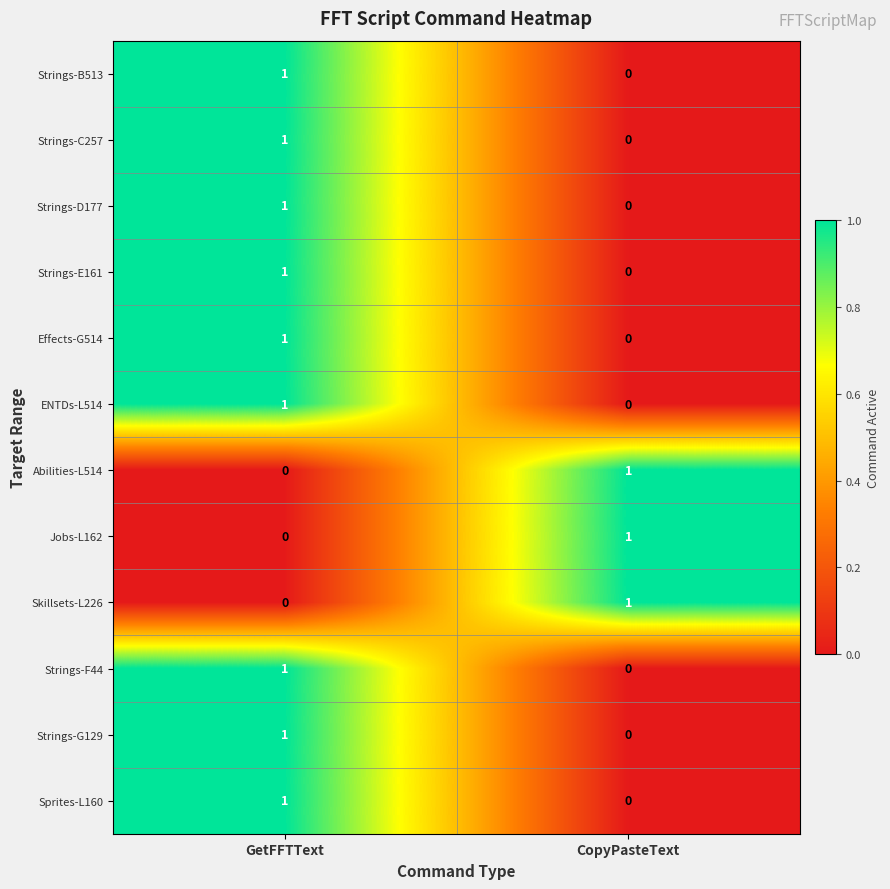

At how many categories does at least one series exceed 0?

2